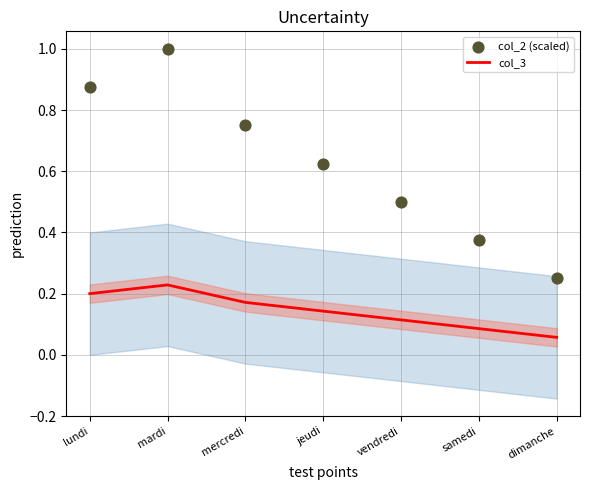

Is the value of col_2 (scaled) at jeudi greater than the value of col_3 at lundi?

Yes